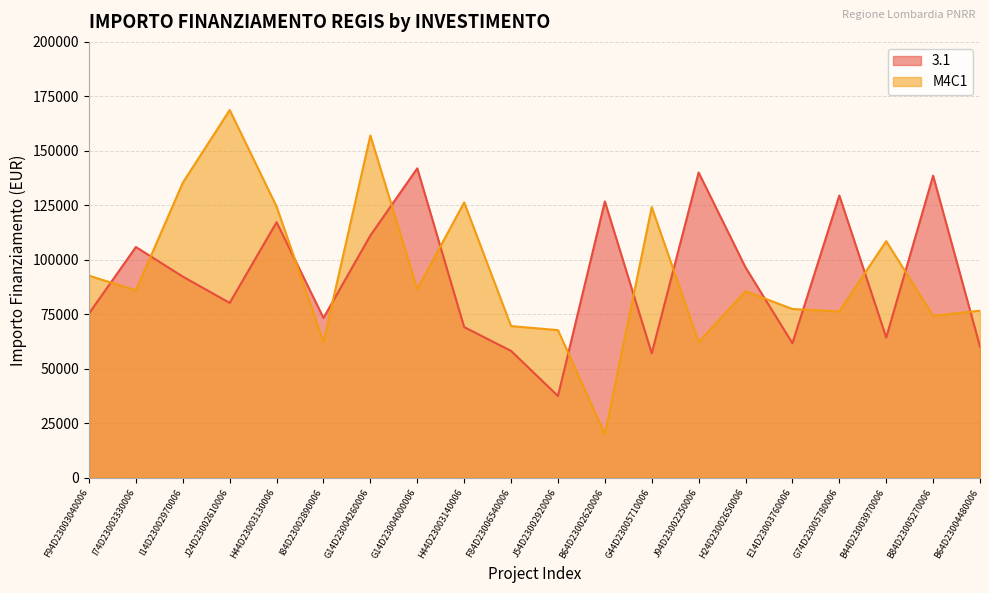

How many interior local valleys does the 3.1 series have?

6